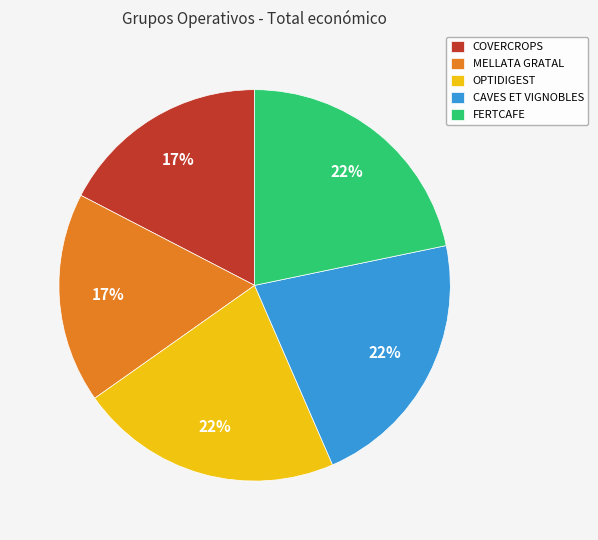

To the nearest percent, what percentage of the pie is CAVES ET VIGNOBLES?

22%